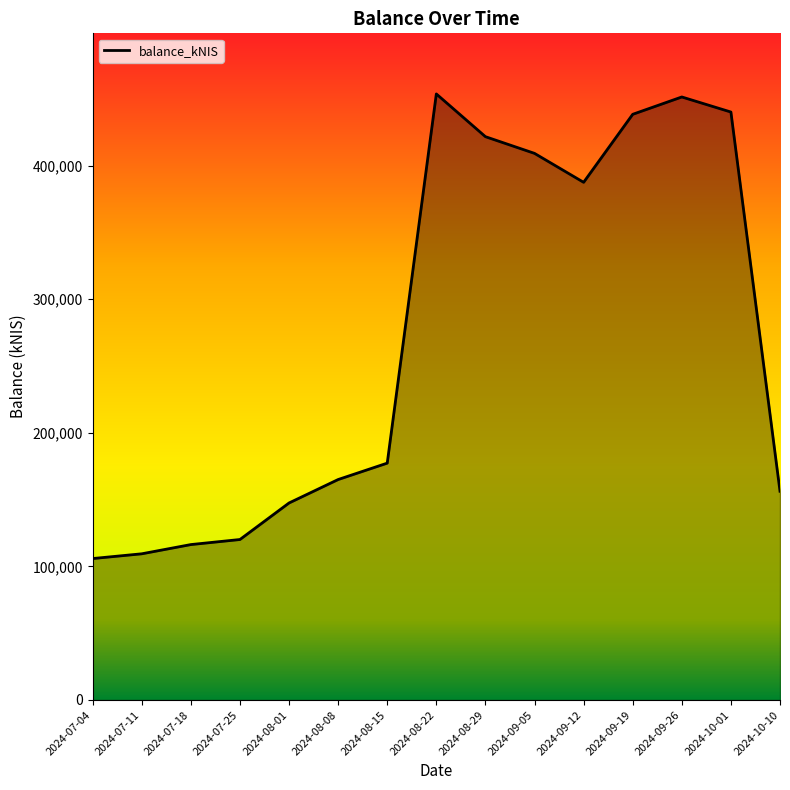

At which label does the data first exceed 177320?

2024-08-15